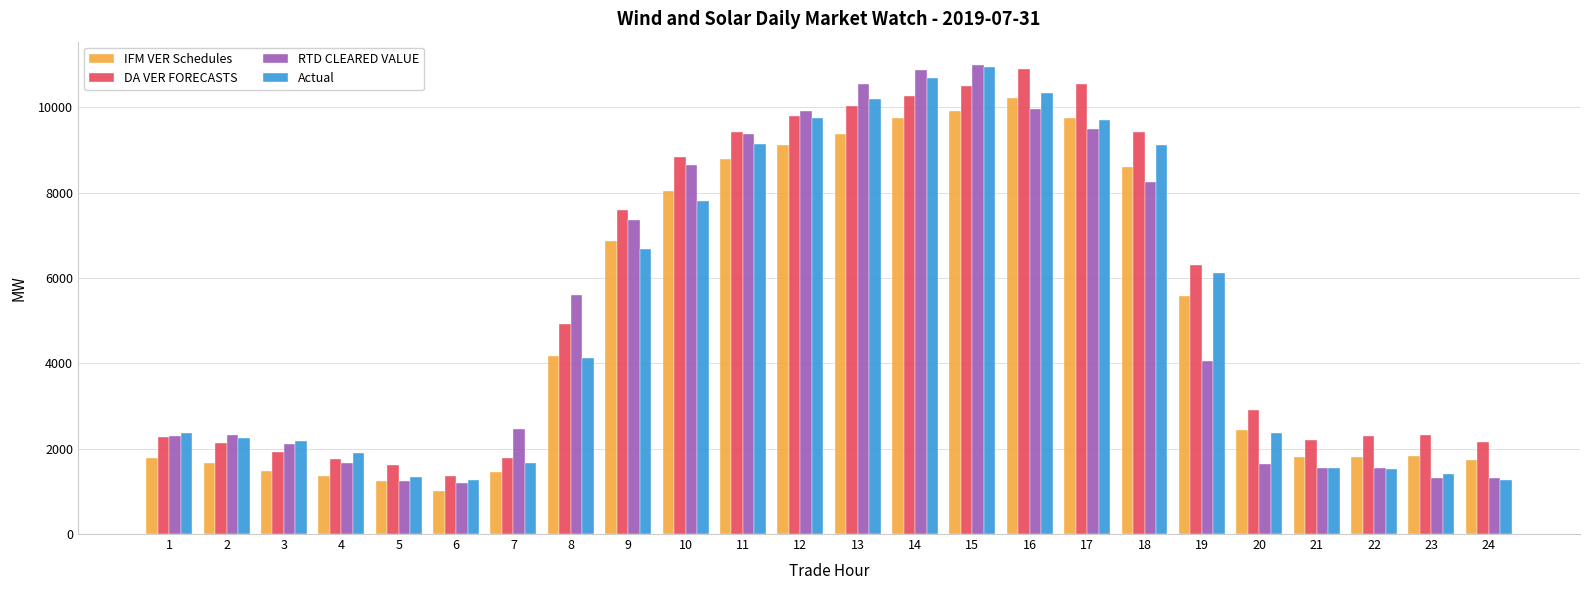

Which series has the widest spread of values?

RTD CLEARED VALUE